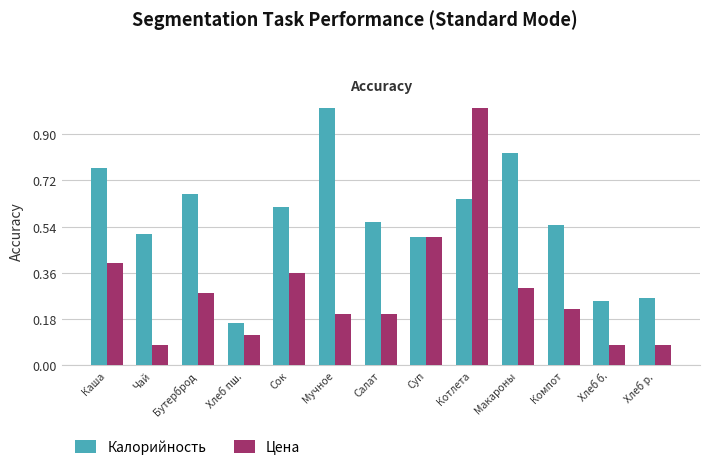

What is the maximum value shown in the chart?

1.0